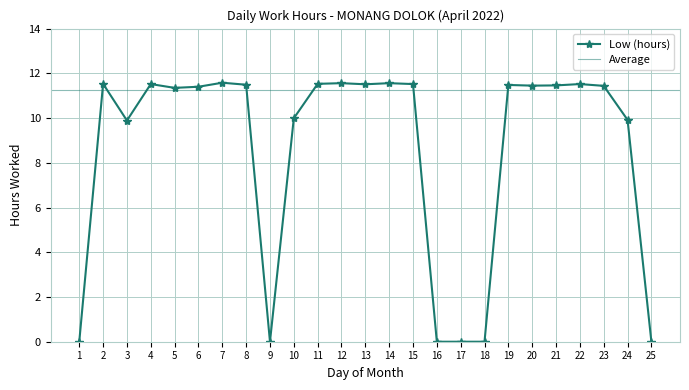

What is the value of the 14th point from the left?

11.6